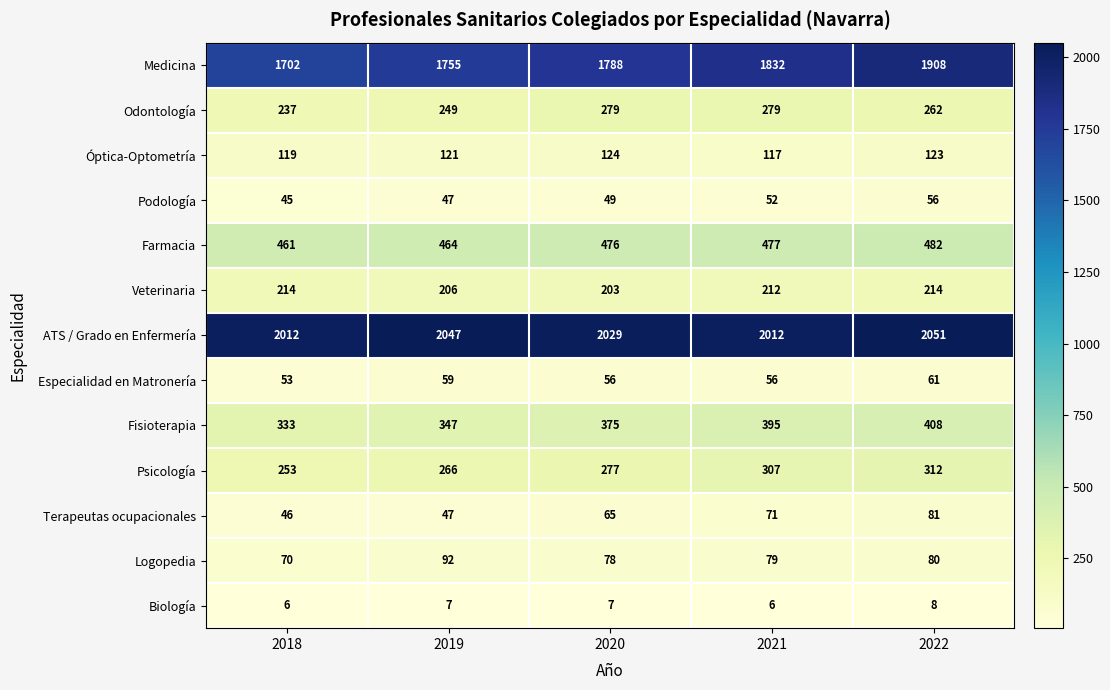

What is the difference between the maximum and minimum values in the Psicología series?

59